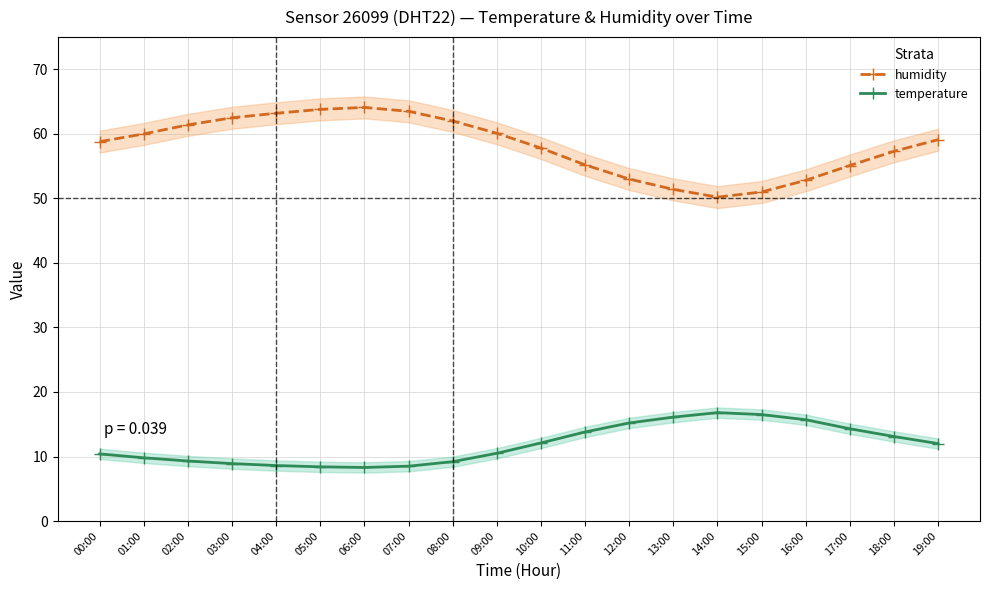

At which label does temperature reach its minimum?

06:00